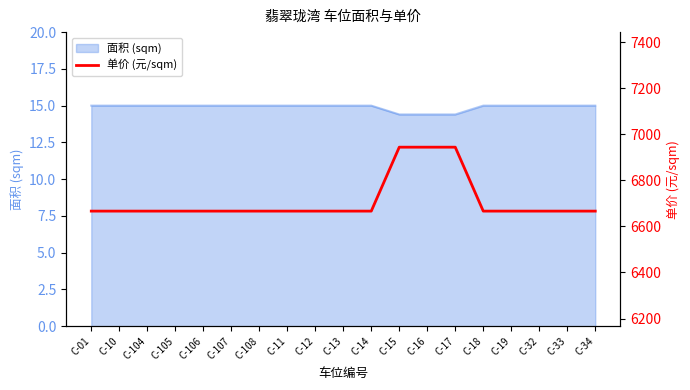

Is it true that 面积 (sqm) equals 15.0 at C-01?

True